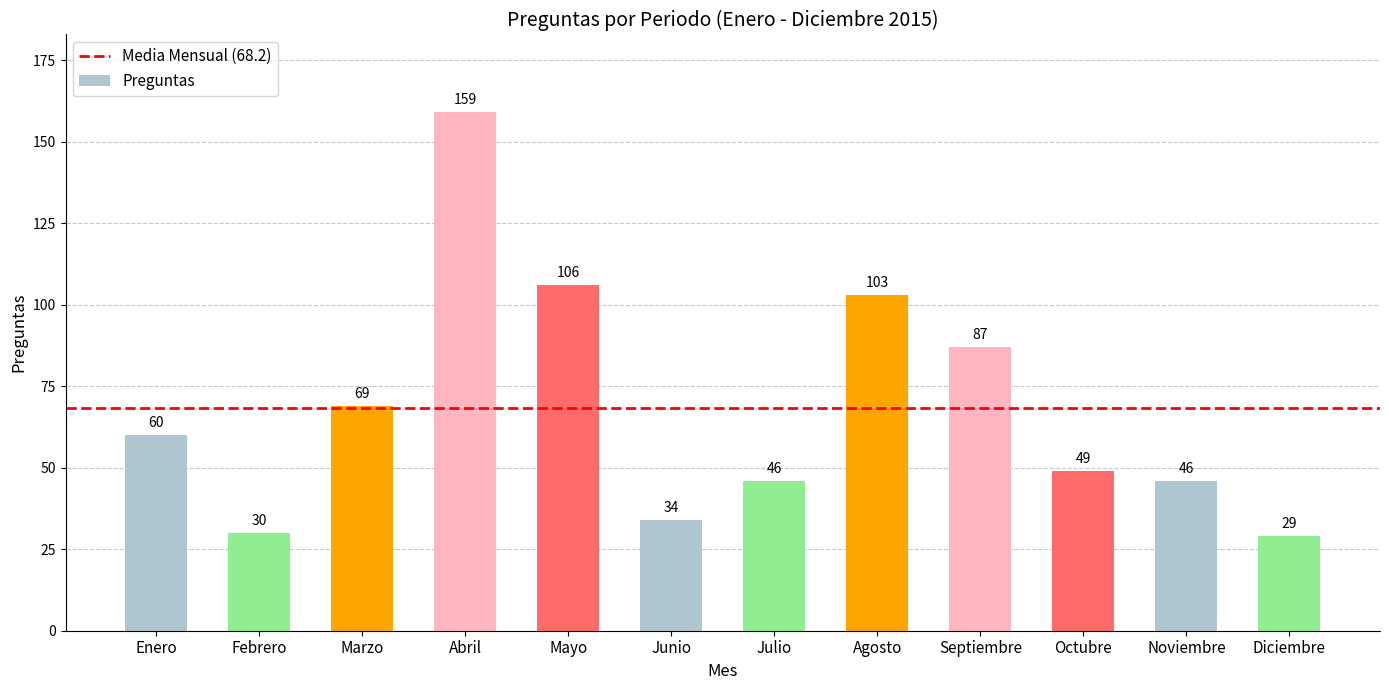

The value at Julio is 16. True or false?

False